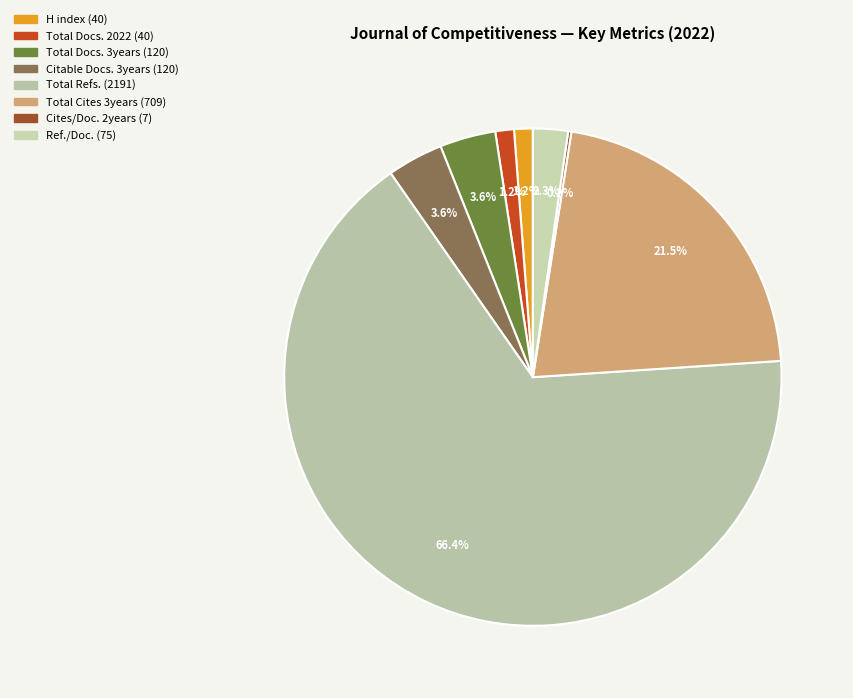

To the nearest percent, what is the average slice percentage?

13%